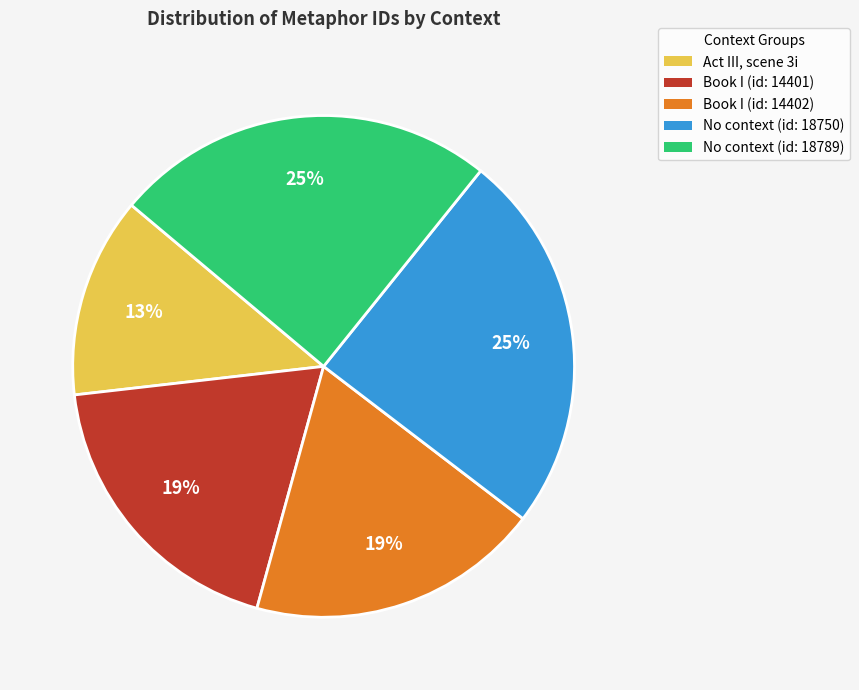

How many segments does this pie chart have?

5